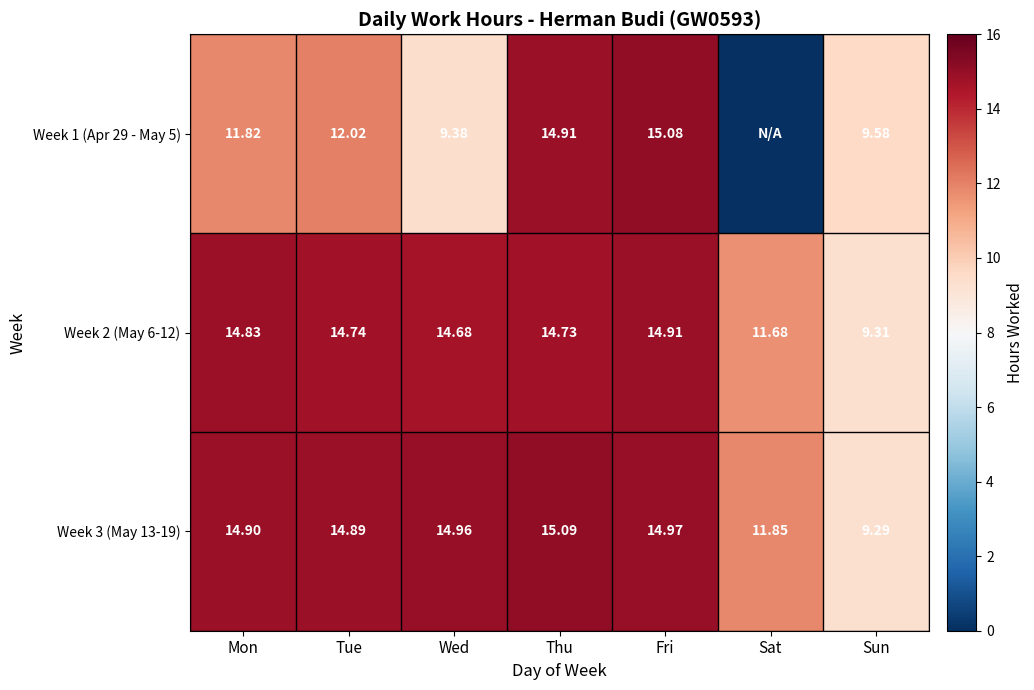

True or false: Week 1 (Apr 29 - May 5) has a value of 15.7 at Wed.

False